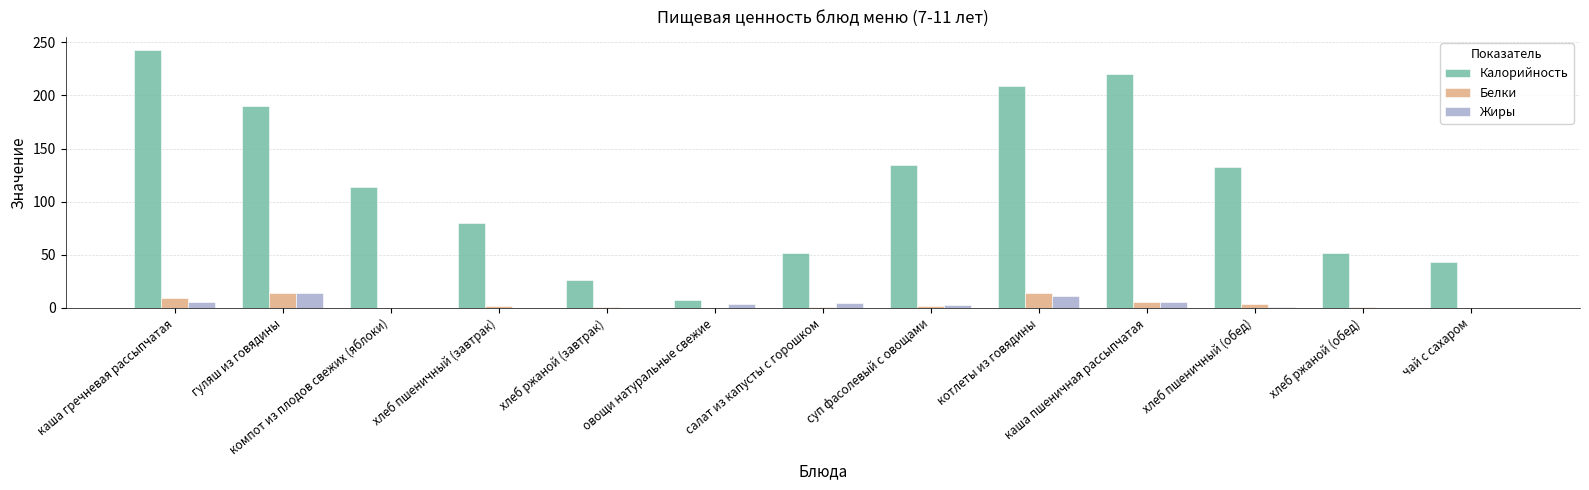

Count the number of data series in this chart.

3